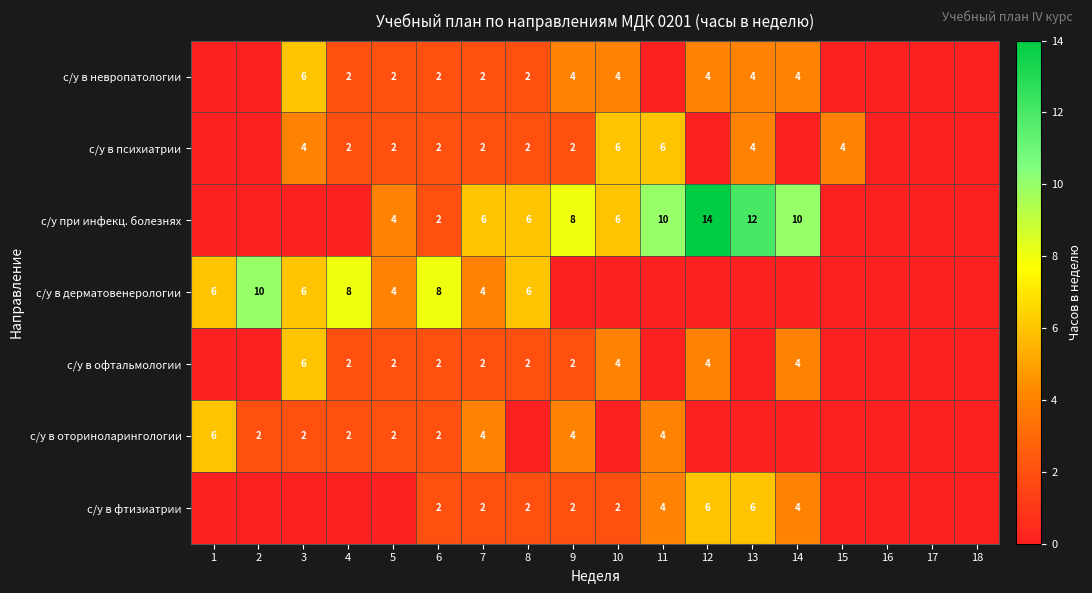

What is the sum of the с/у в невропатологии values at 8 and 13?

6